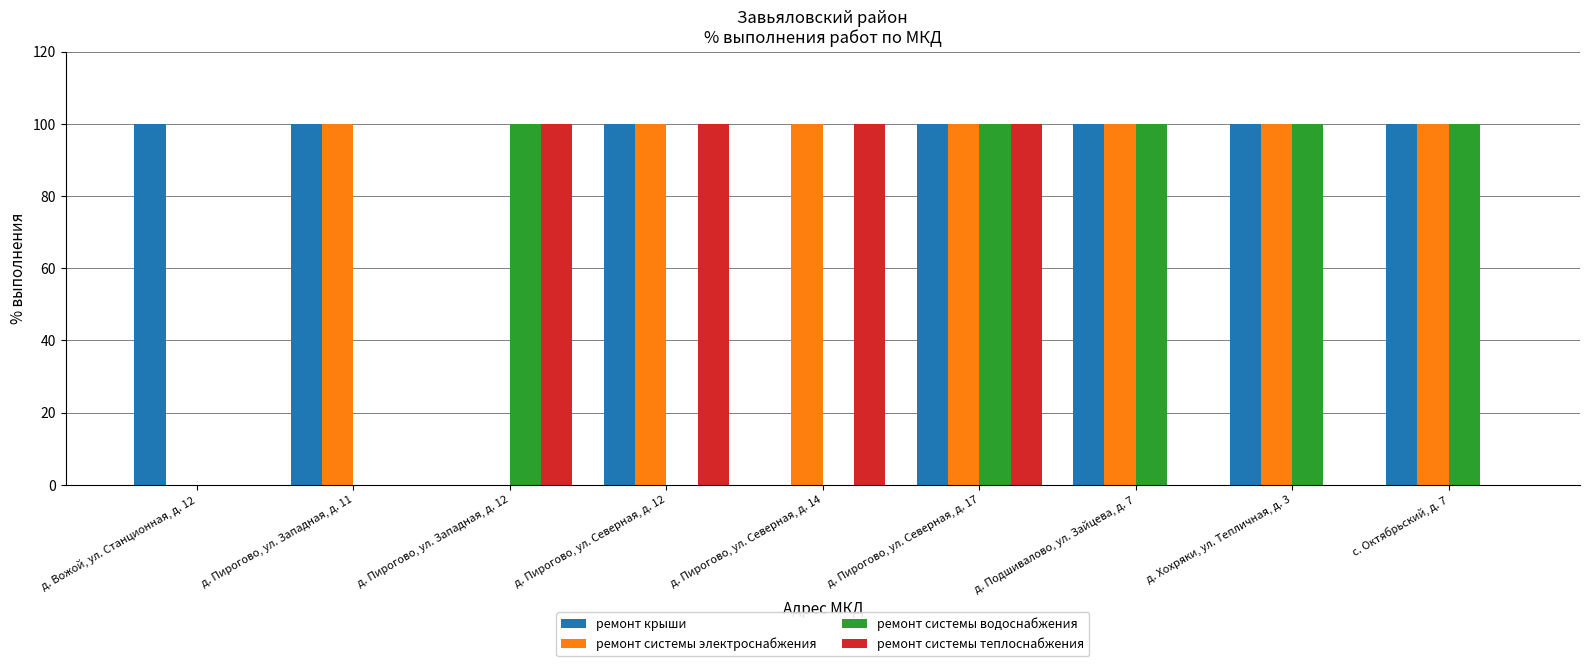

What is the average value of the ремонт крыши series?

78